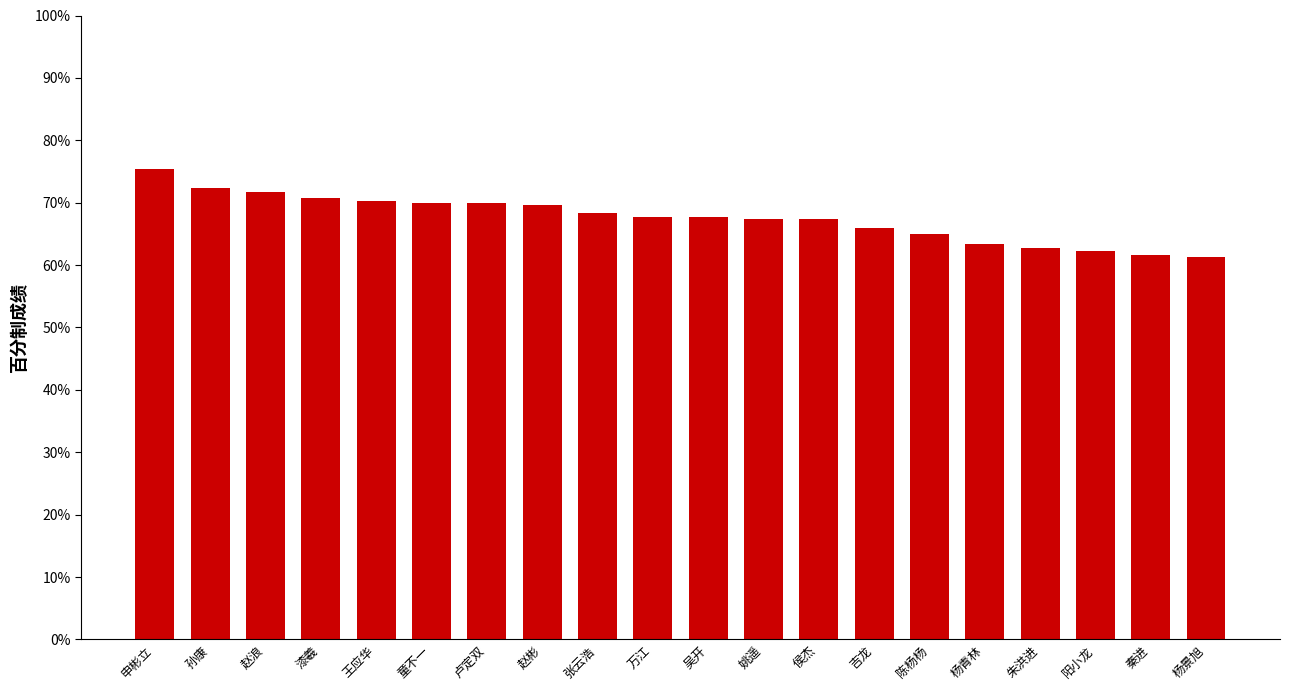

Read the value at 万江.

67.7